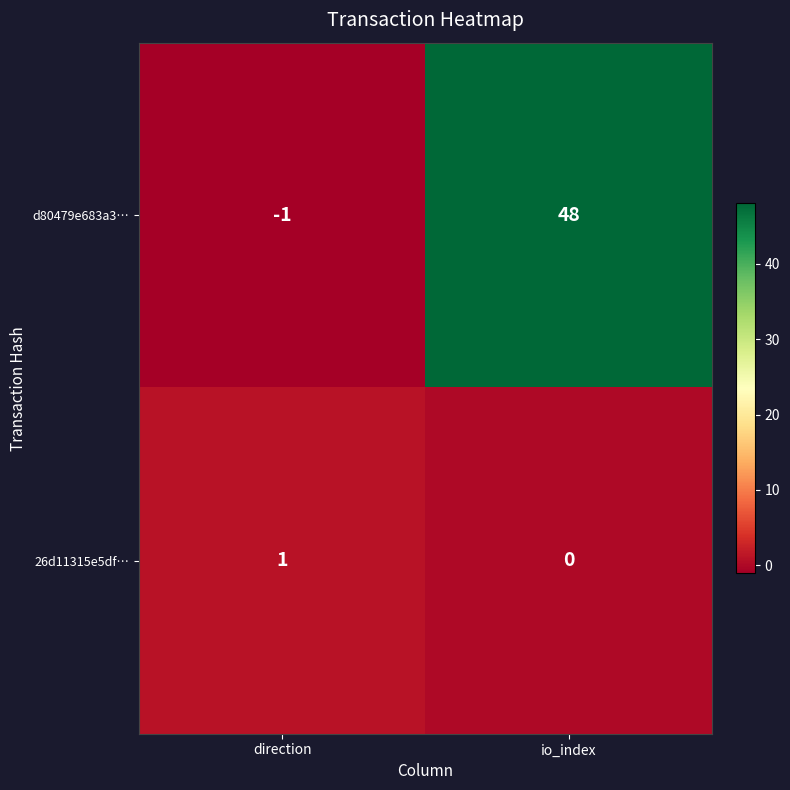

Which series has the largest total across all categories?

d80479e683a3…